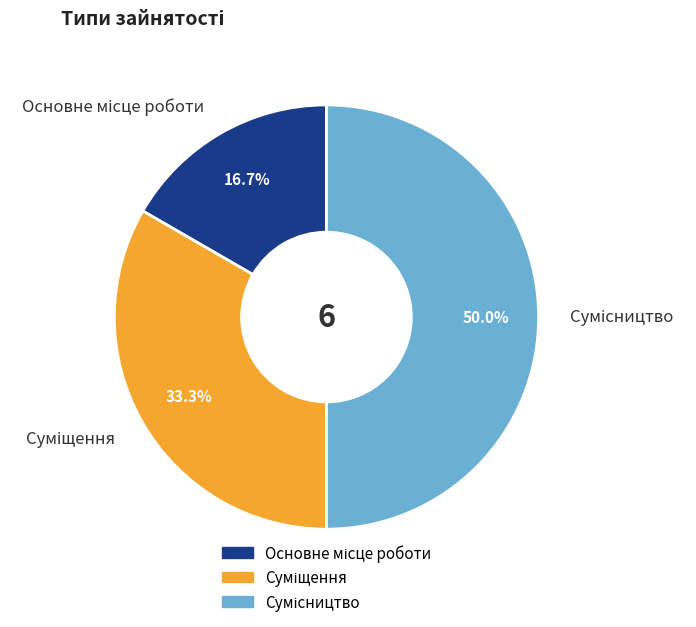

Rank the categories by value from highest to lowest.

Сумісництво, Суміщення, Основне місце роботи